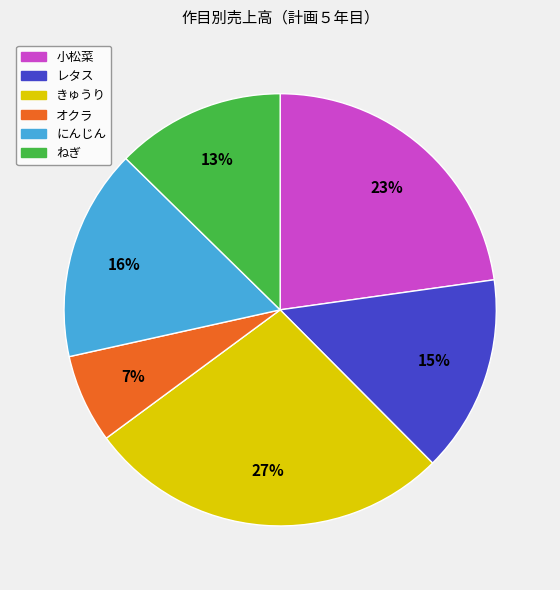

Which slice is the smallest?

オクラ